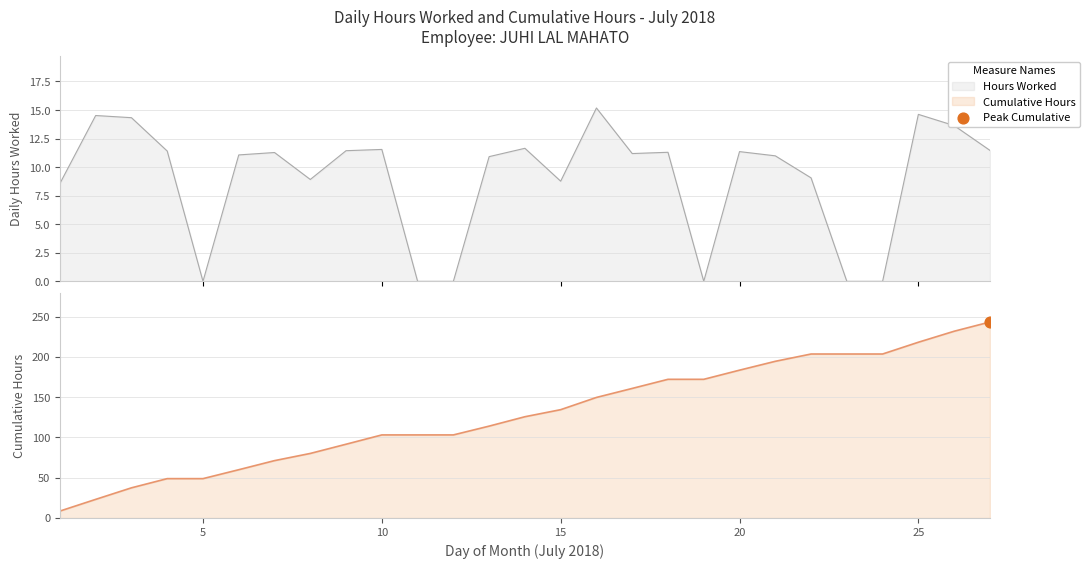

What is the change in value from 15 to 16?

+6.4